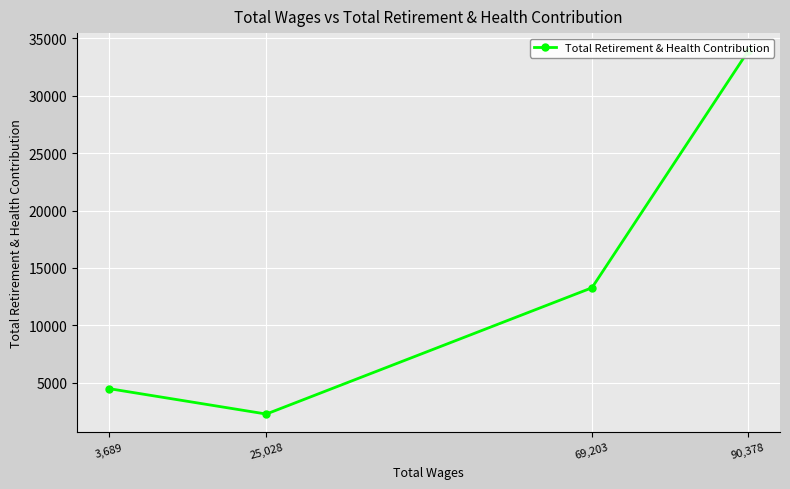

What is the change in value from 69,203 to 3,689?

-8794